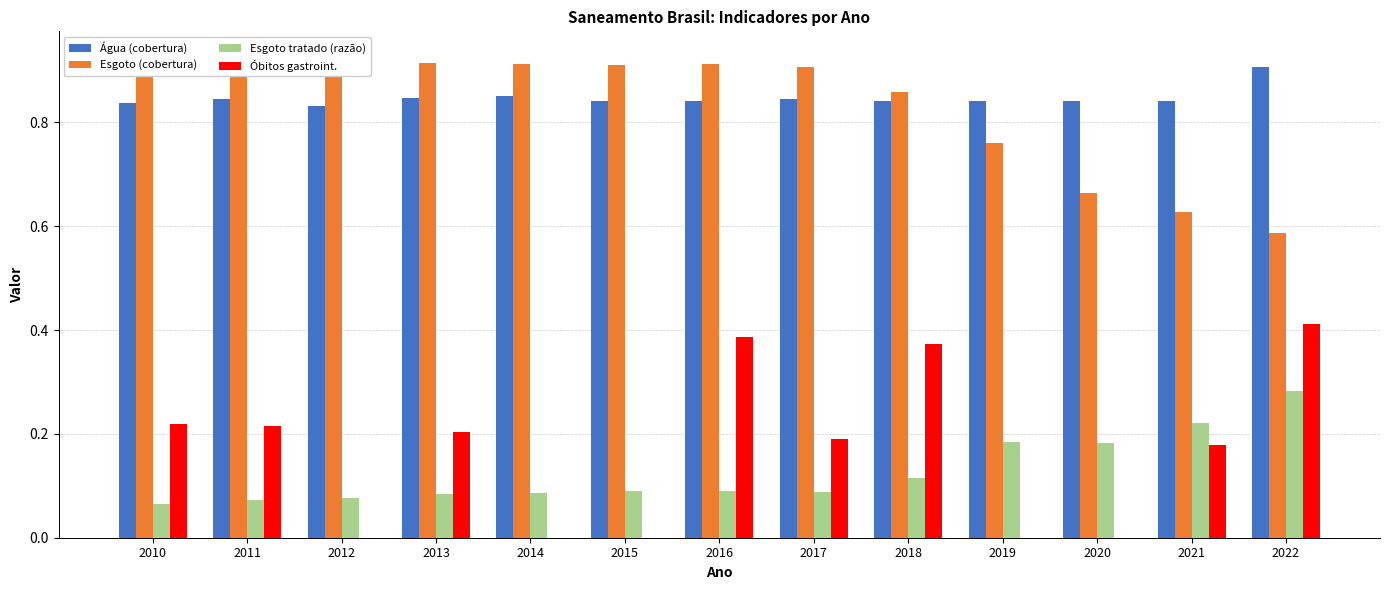

Is the value of Esgoto tratado (razão) at 2017 greater than the value of Óbitos gastroint. at 2021?

No